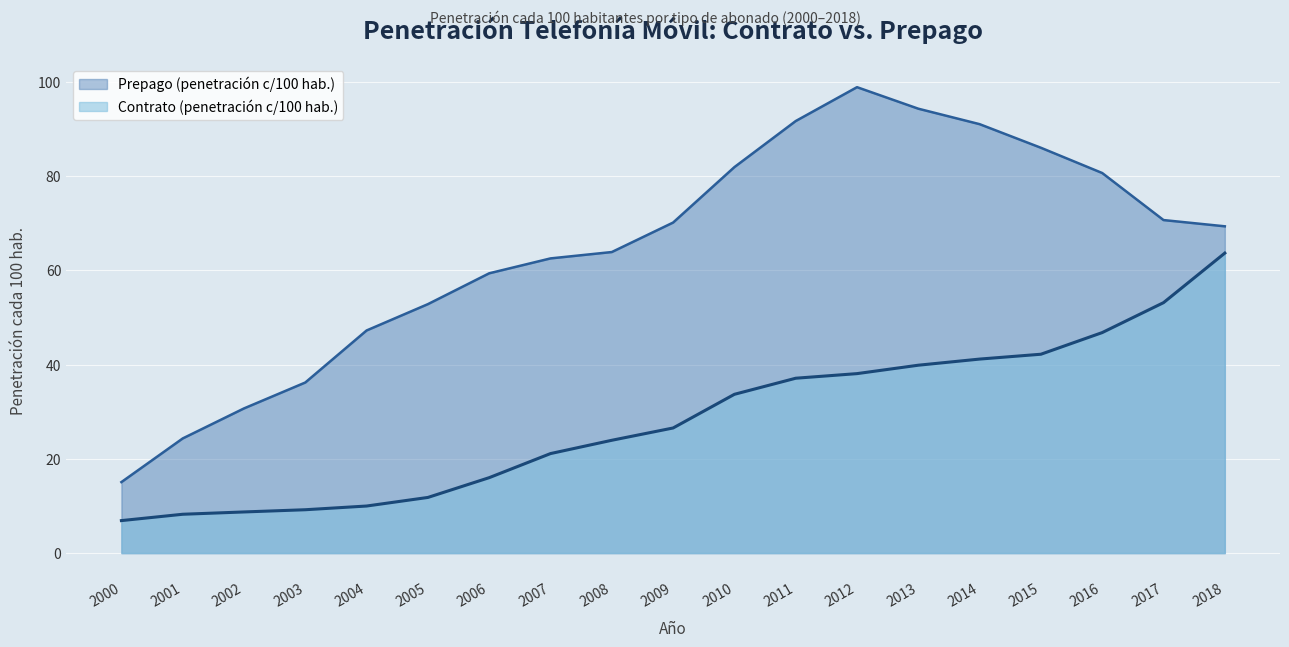

List the series in order of their overall mean, lowest first.

Contrato (penetración c/100 hab.), Prepago (penetración c/100 hab.)